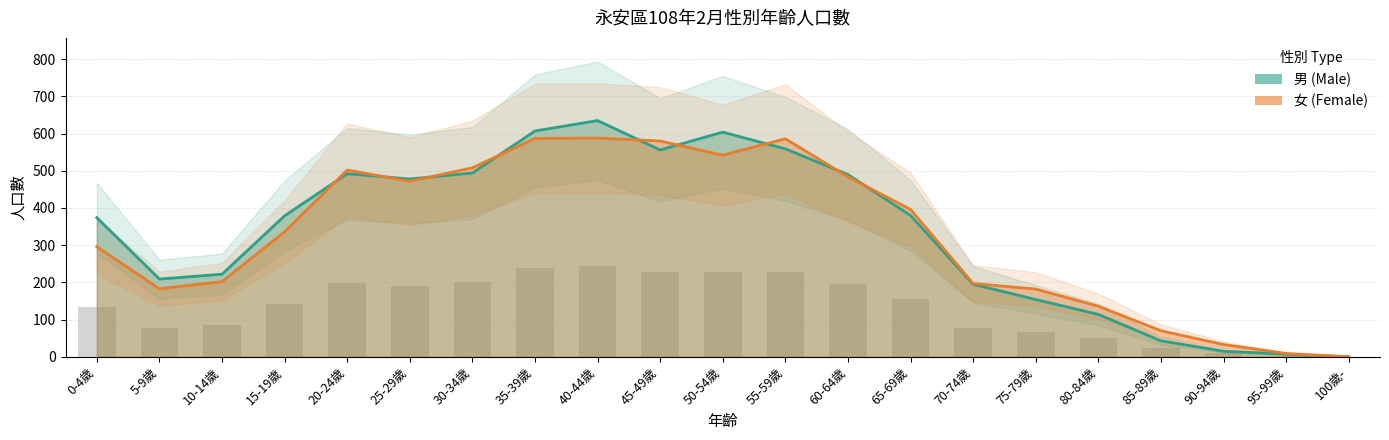

What are all the series names shown in the legend?

男 (Male), 女 (Female)